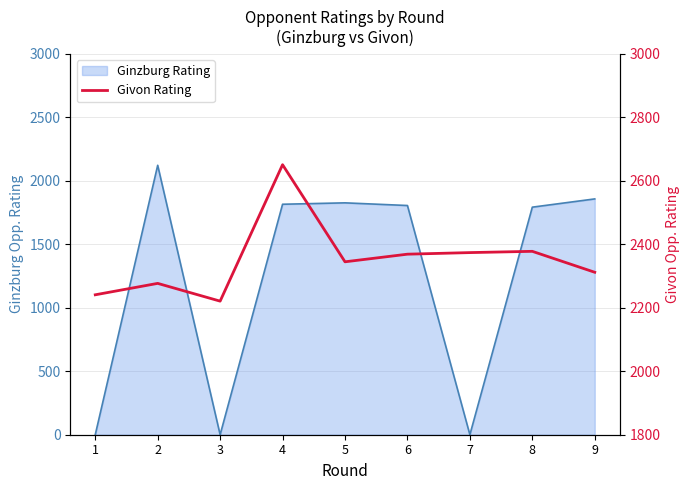

At which category does the chart reach its minimum across all series?

3